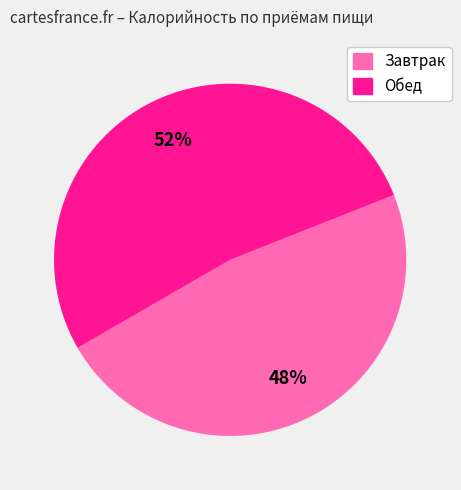

To the nearest percent, what is the average slice percentage?

50%